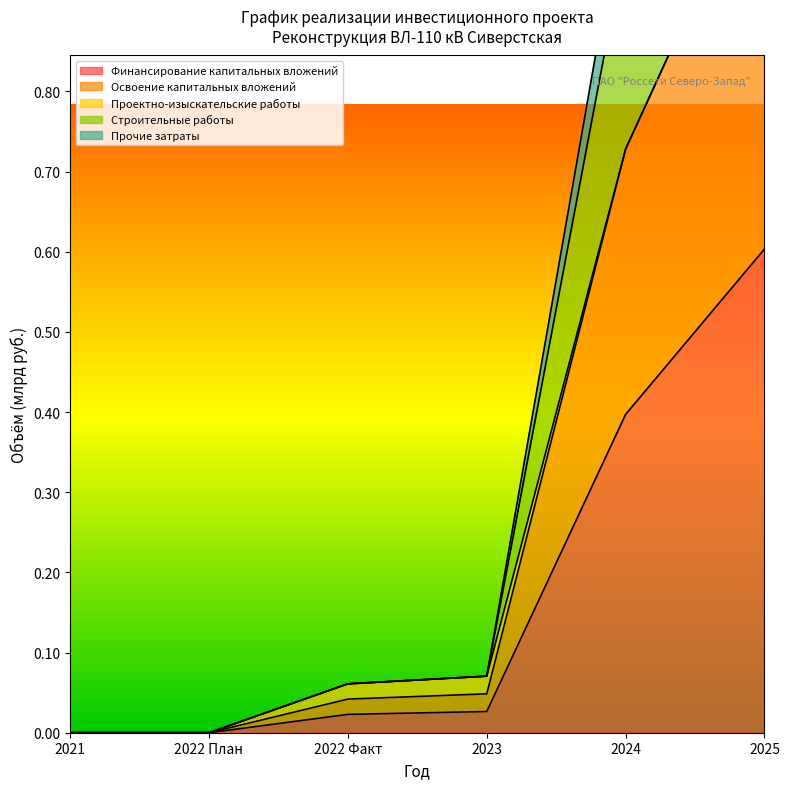

Which label corresponds to the largest value in the chart?

2025